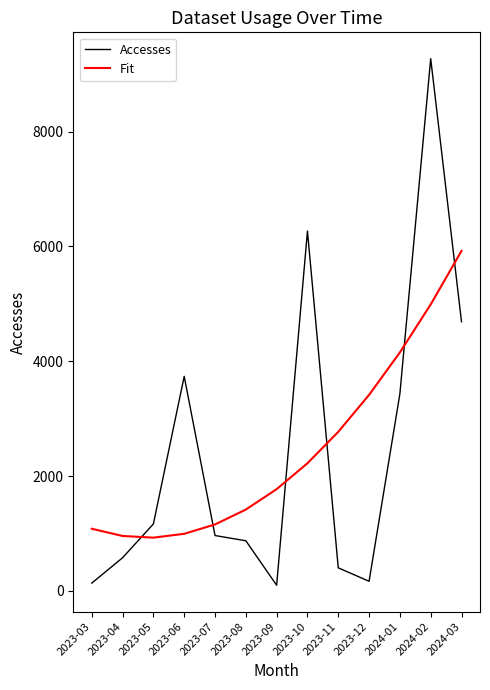

At which label does Accesses first exceed 965?

2023-05